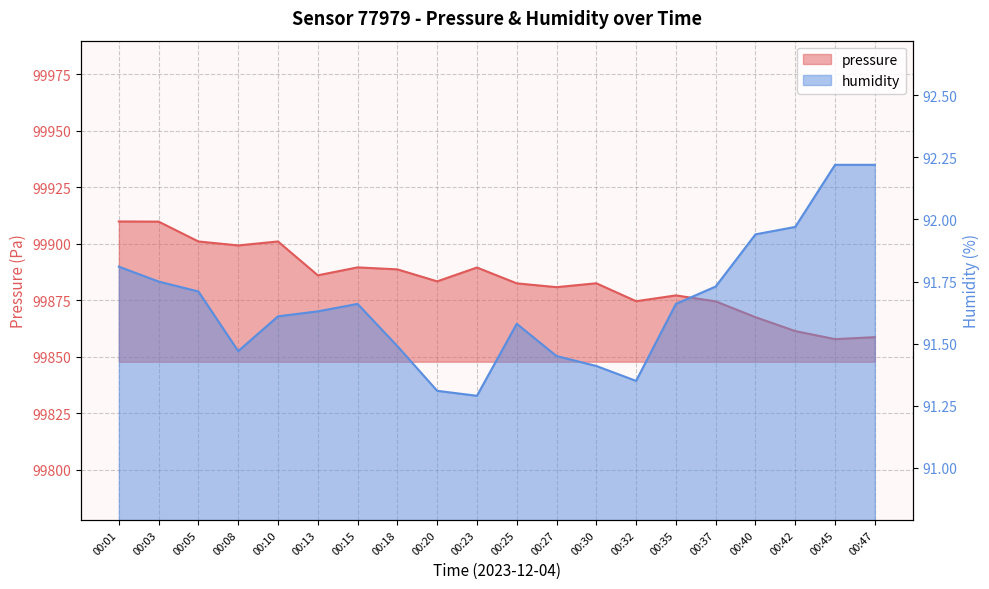

Rank the series by their maximum value, from highest to lowest.

pressure, humidity